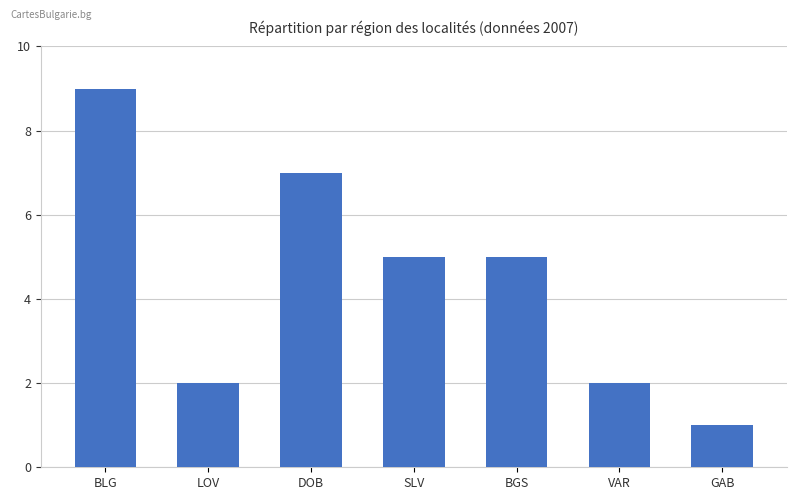

What is the greatest value displayed?

9